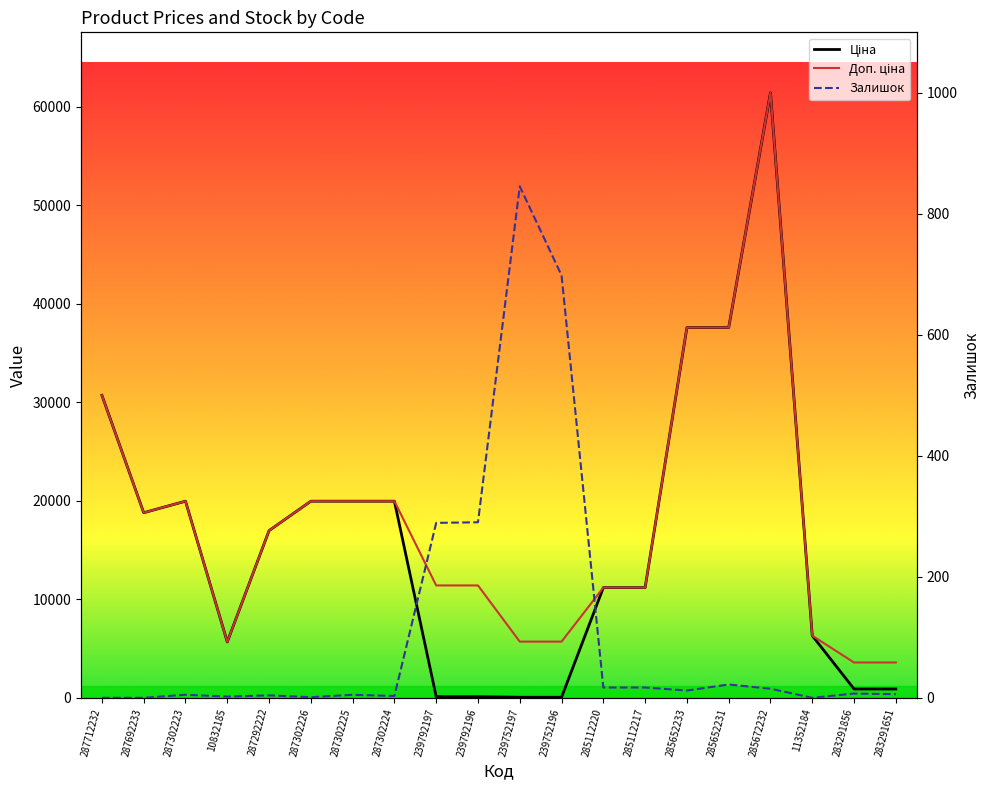

What position from the left is 283291651?

20